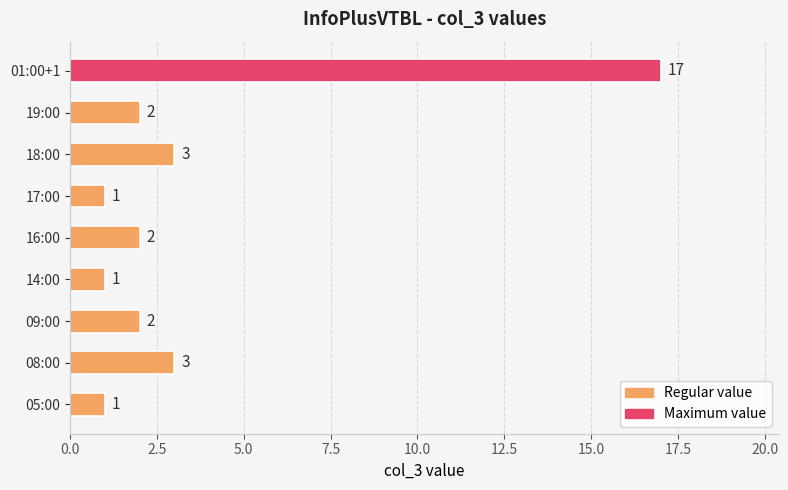

What is the sum of all values?

32